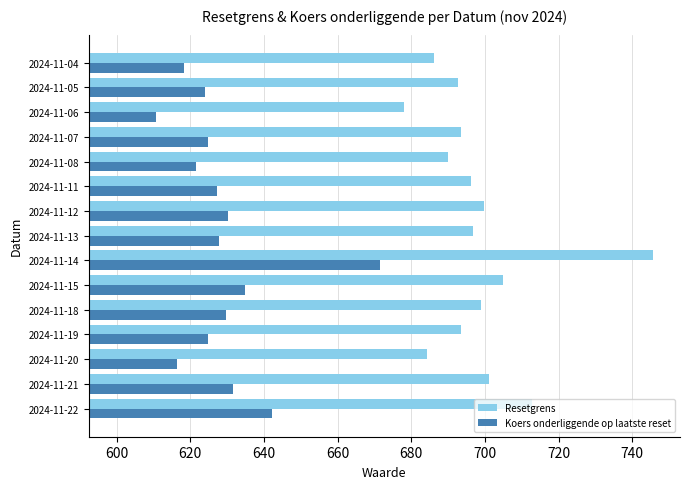

What is the maximum value shown in the chart?

745.5